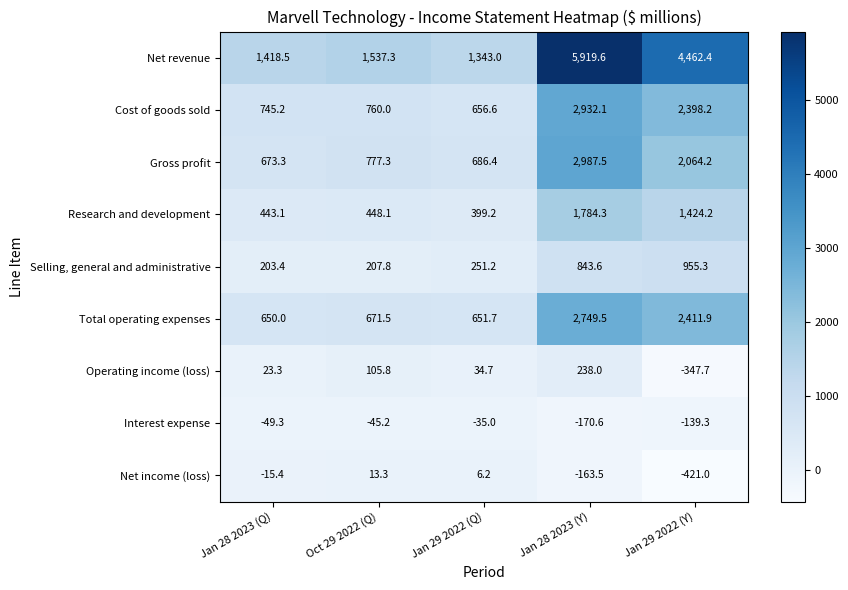

True or false: Interest expense has a value of -45.6 at Jan 29 2022 (Y).

False